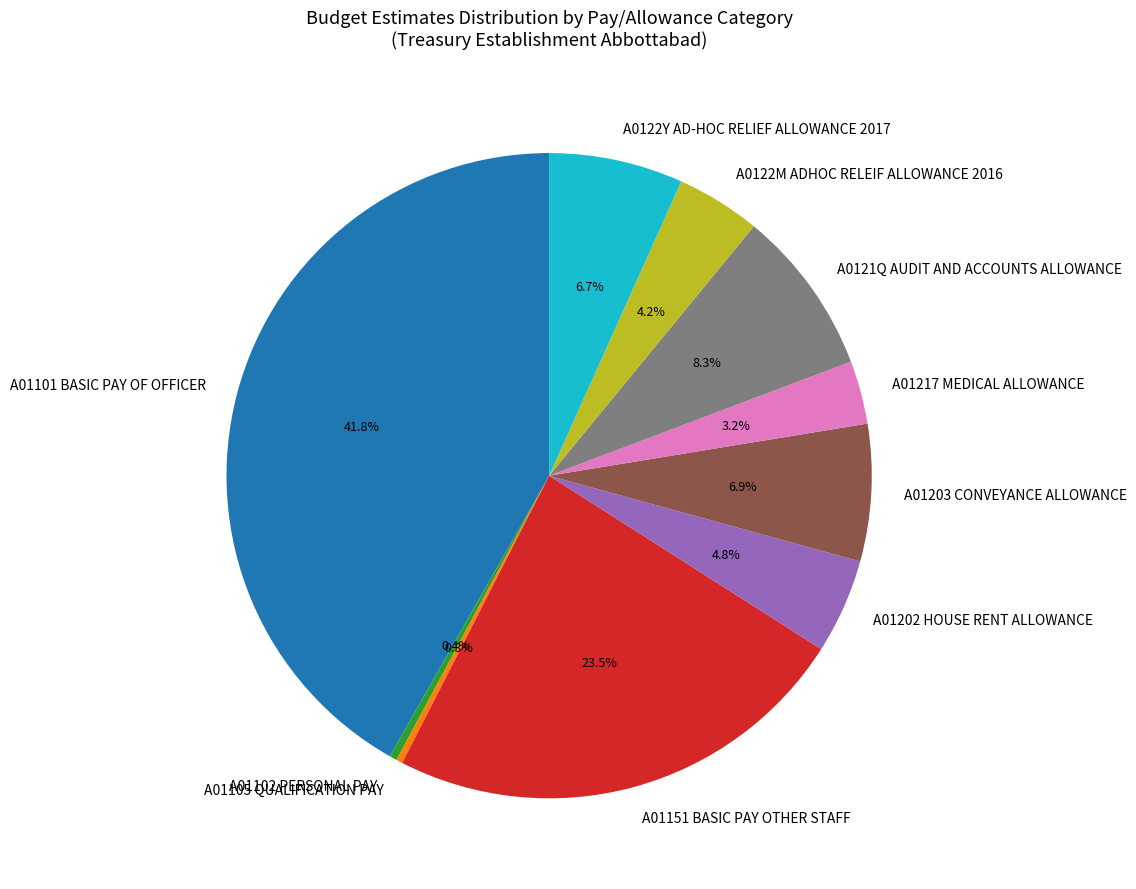

Does any single category account for the majority?

No